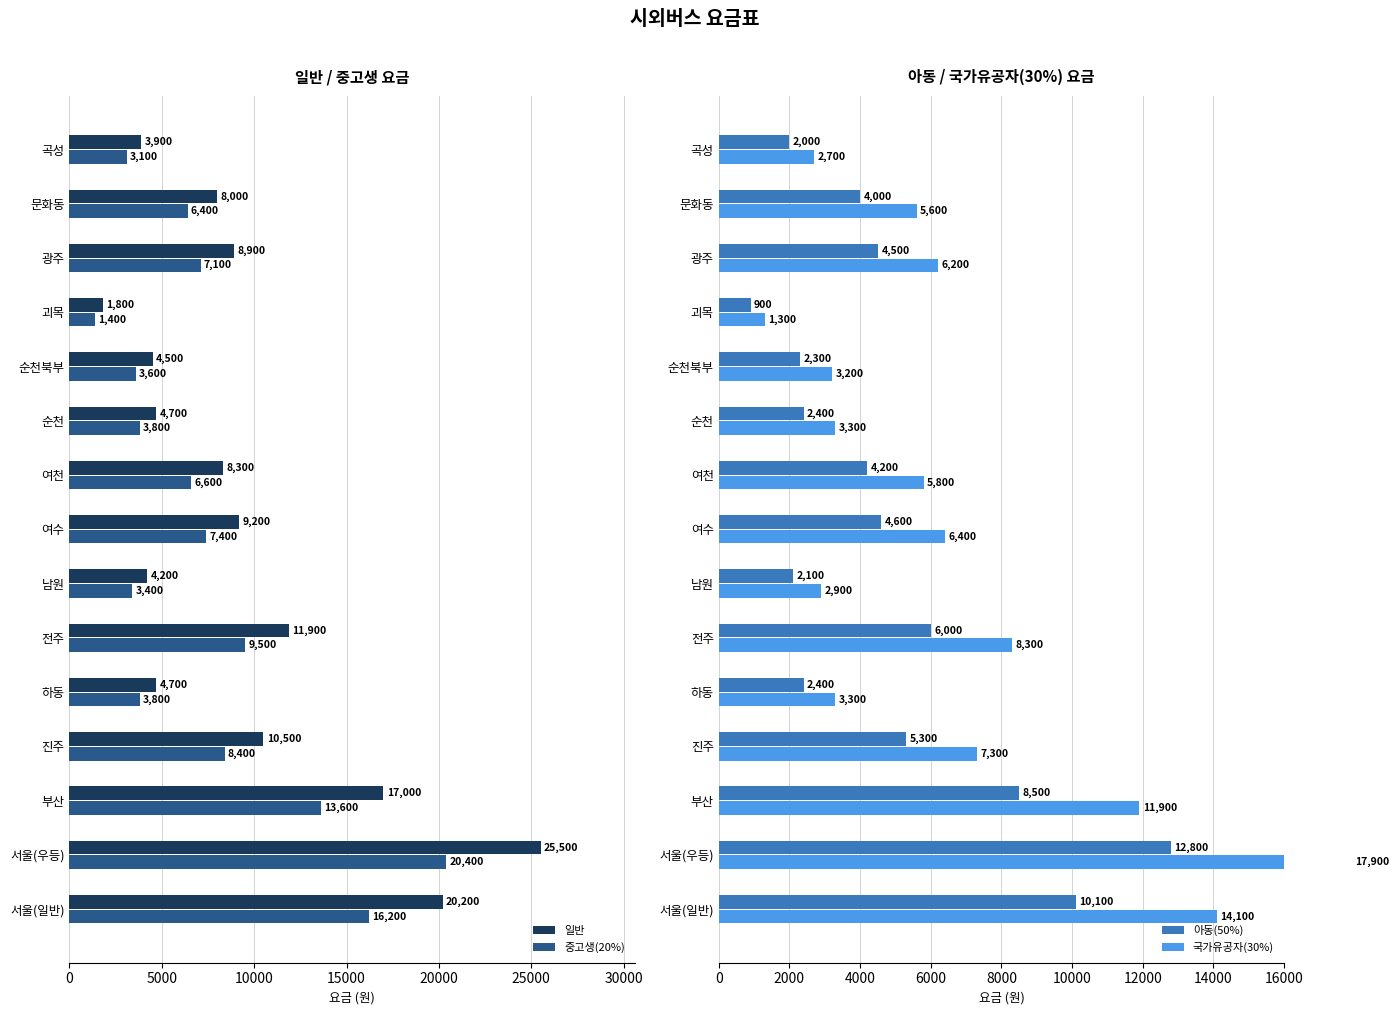

The value of 중고생(20%) at 순천북부 is 3600. True or false?

True